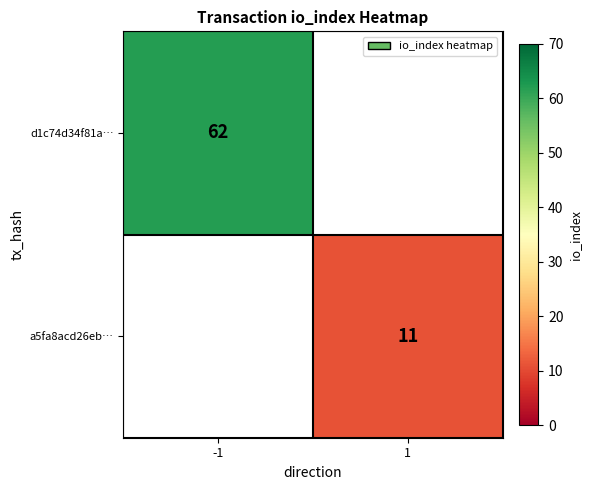

The d1c74d34f81a… series shows 96 at -1. True or false?

False